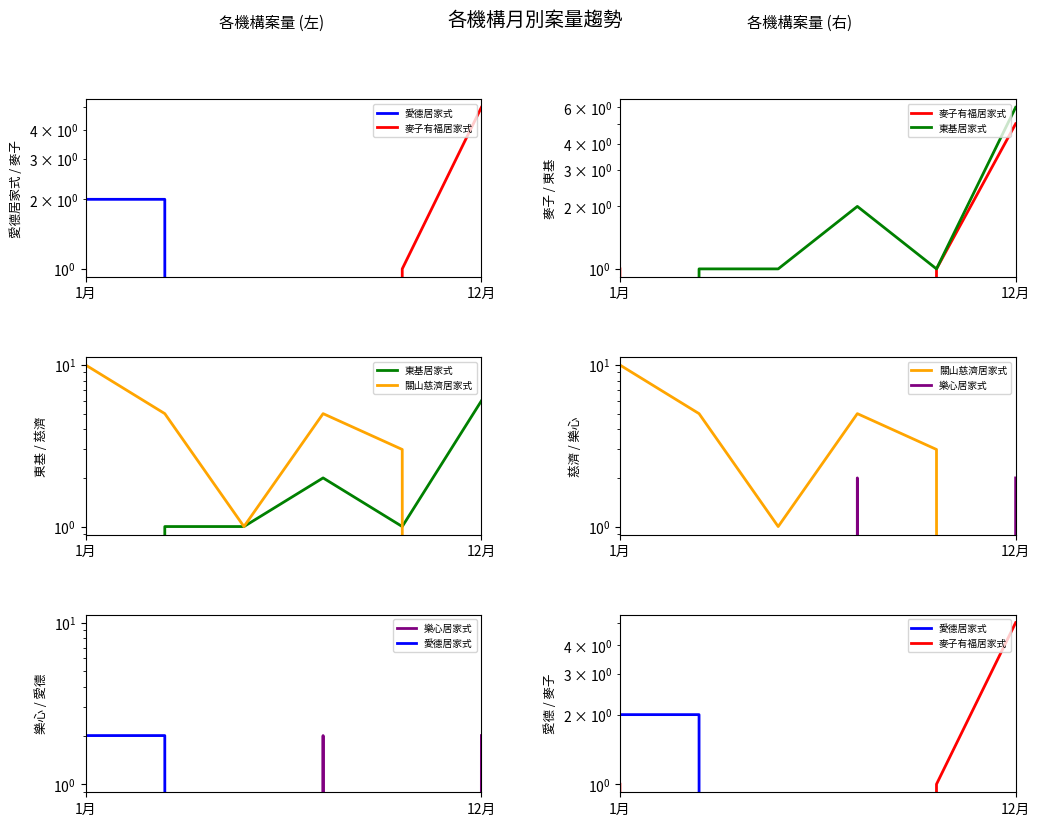

What is the maximum value shown in the chart?

10